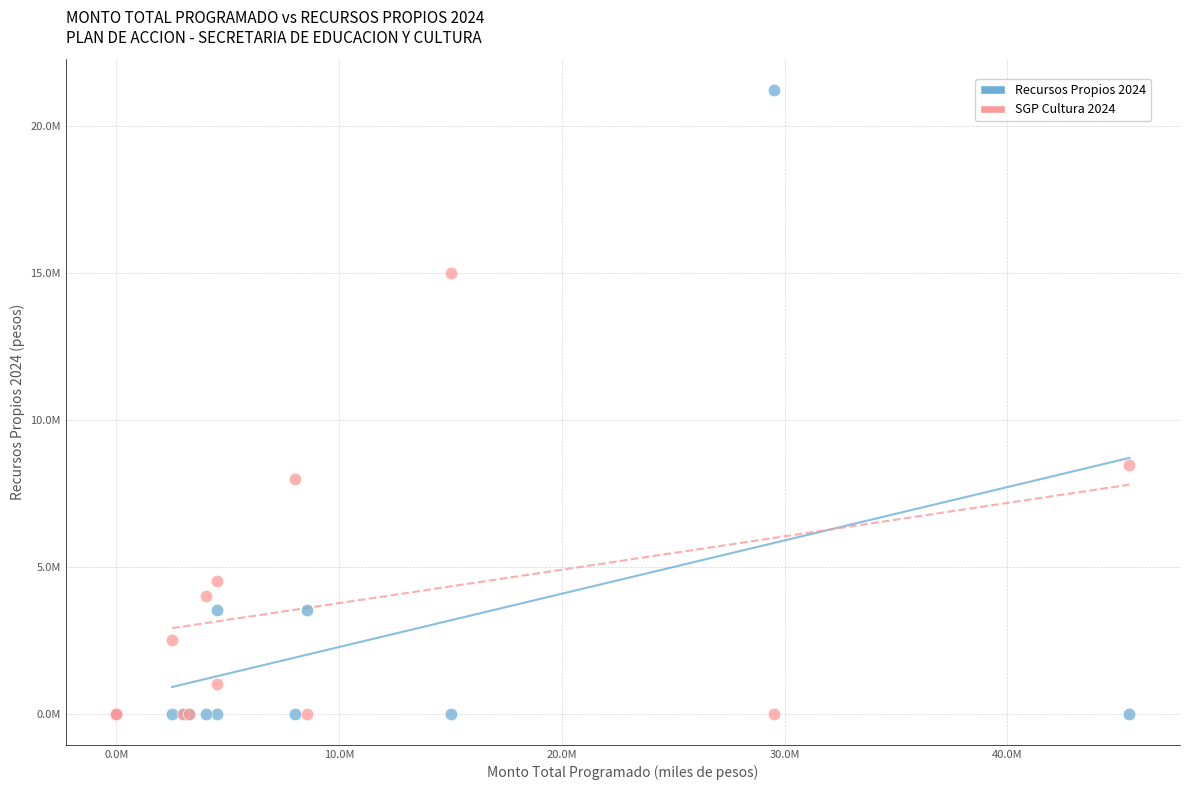

Which series reaches the maximum Y coordinate?

Recursos Propios 2024